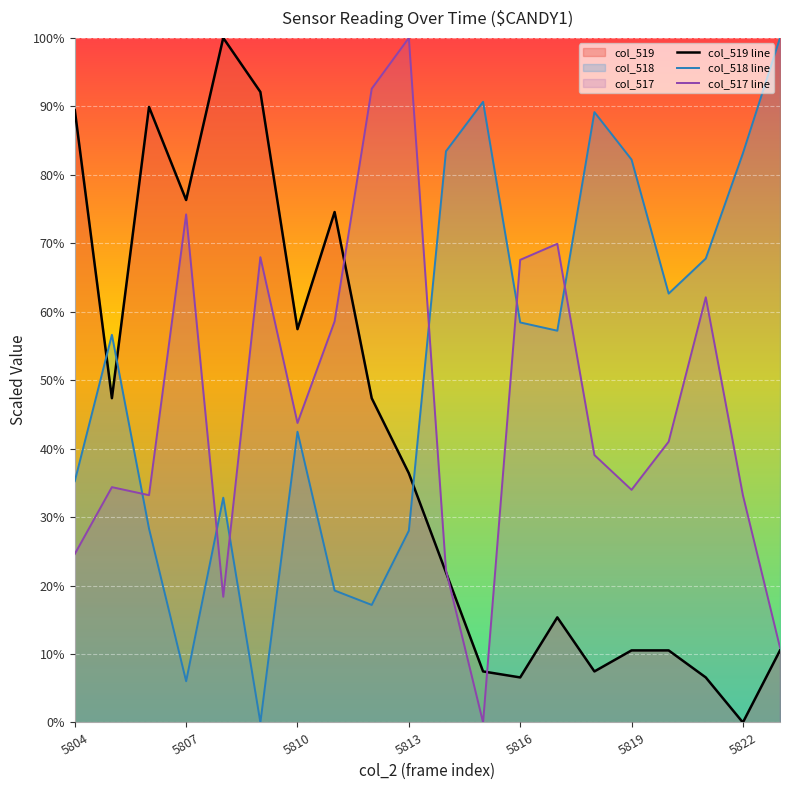

The col_518 line series shows 82.2 at 5819. True or false?

True